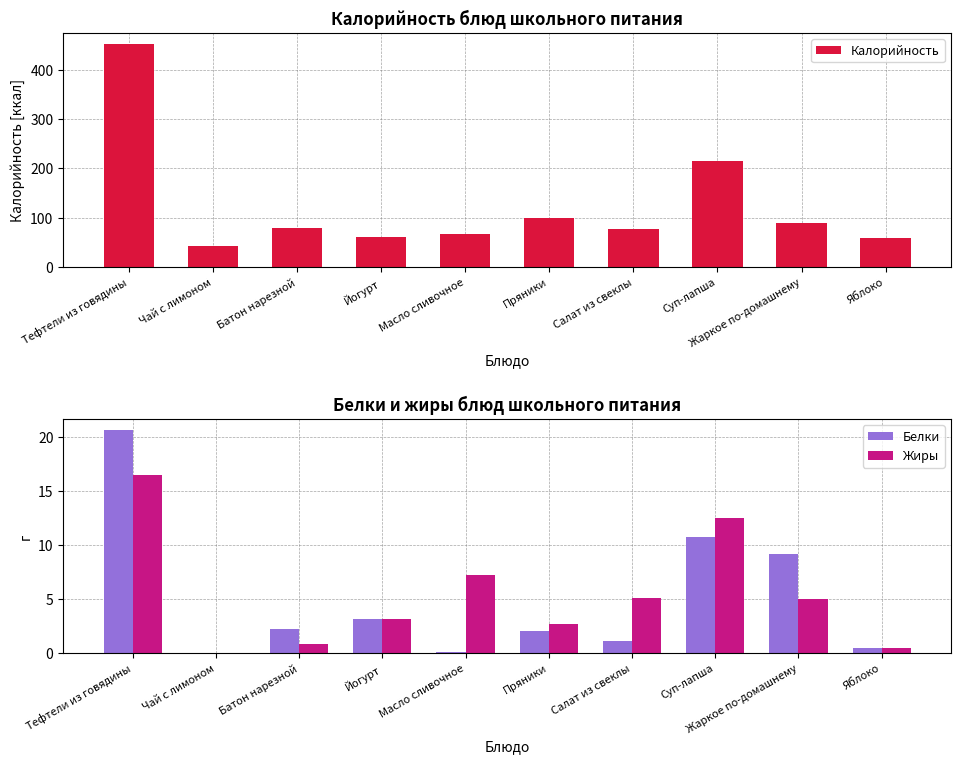

How many series are shown in this chart?

3